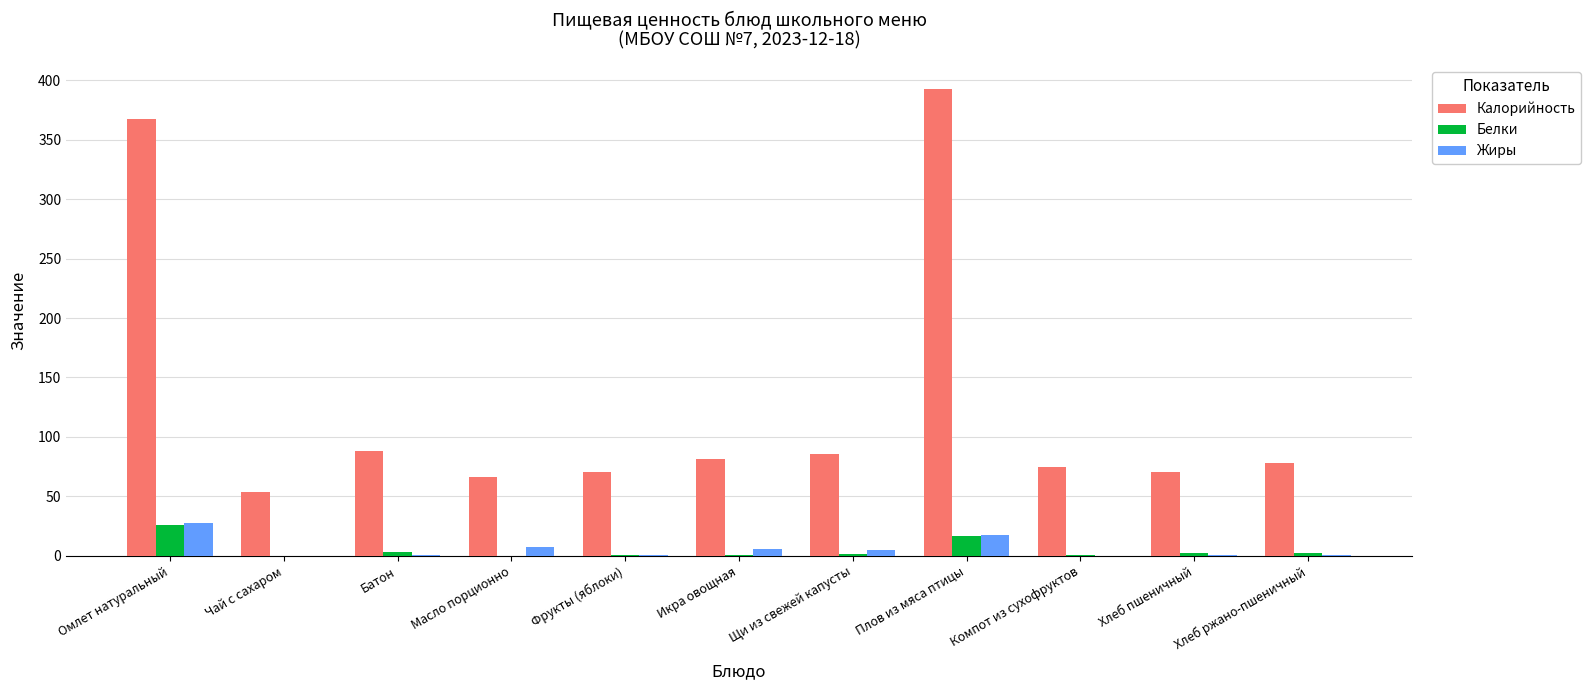

At which label does Жиры reach its peak?

Омлет натуральный